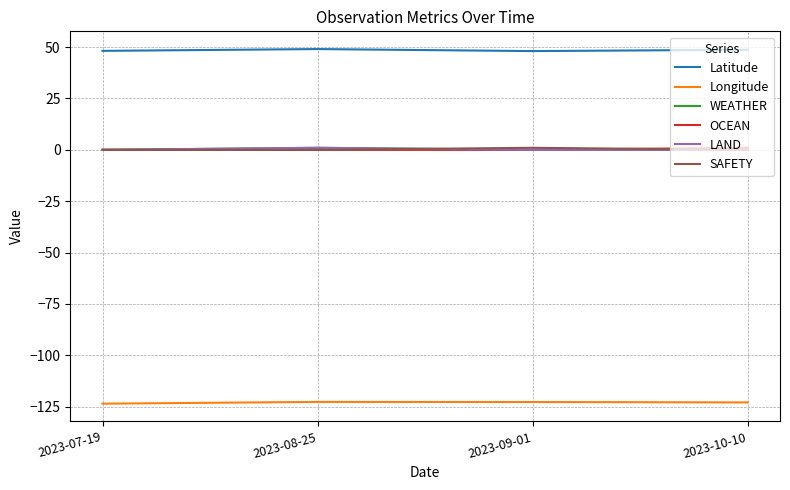

Is this an area chart (filled region under the line)?

No